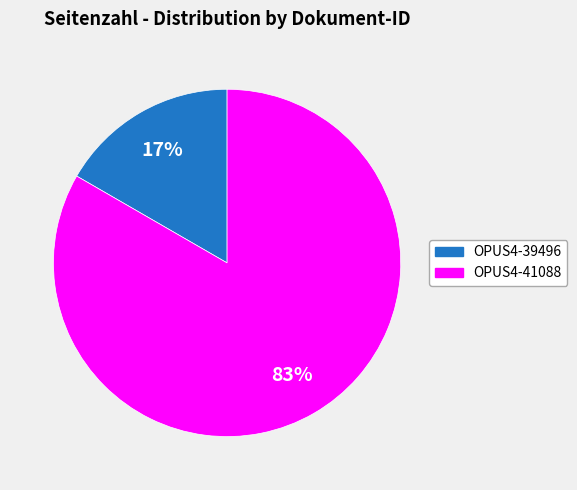

Count the number of slices in the pie.

2